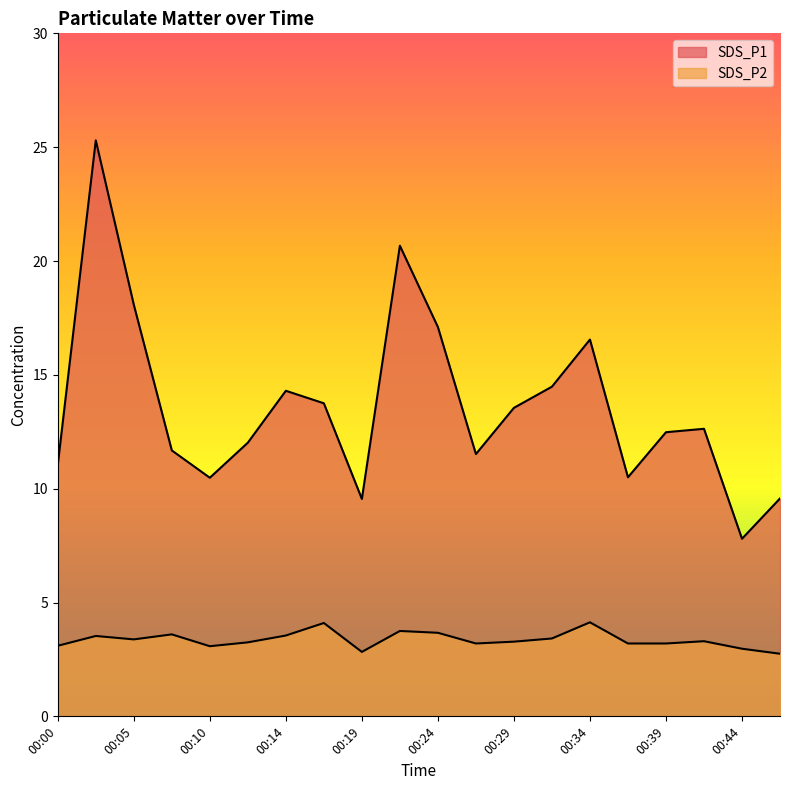

Where is SDS_P2 nearest to the value 3?

00:44